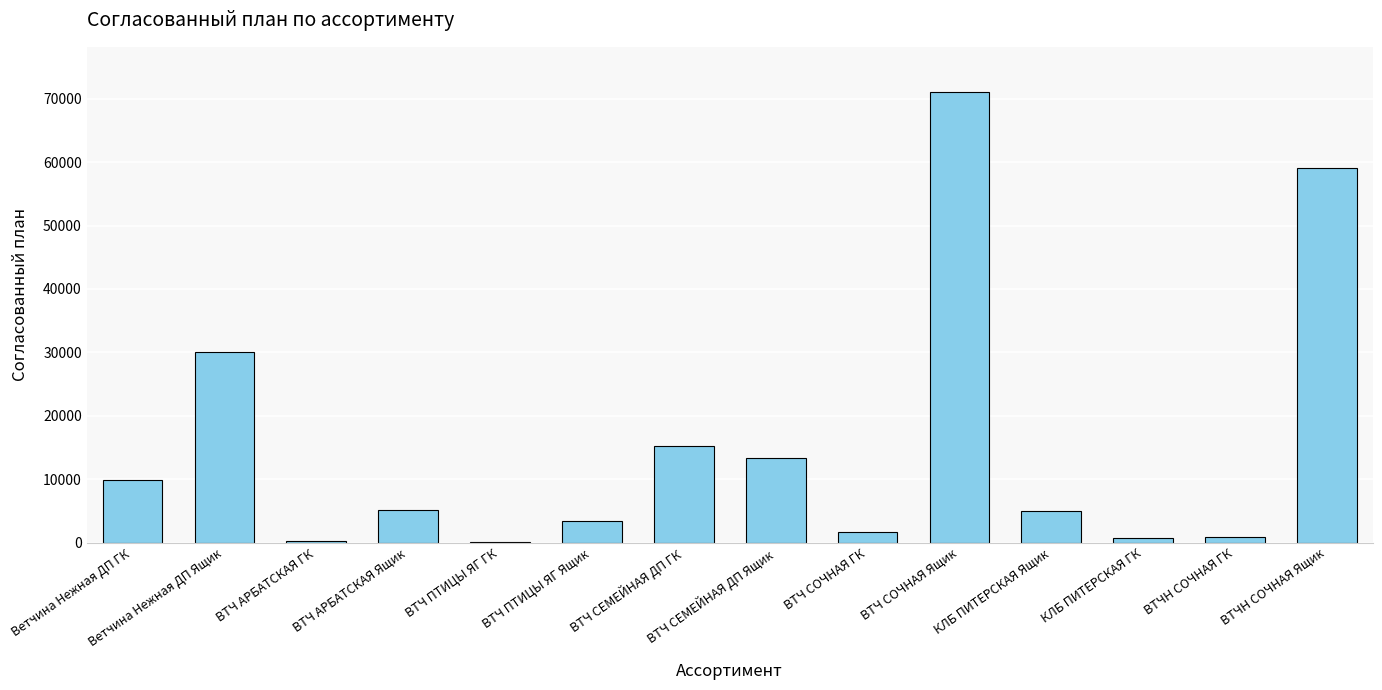

Read the value at ВТЧ АРБАТСКАЯ ГК.

240.9